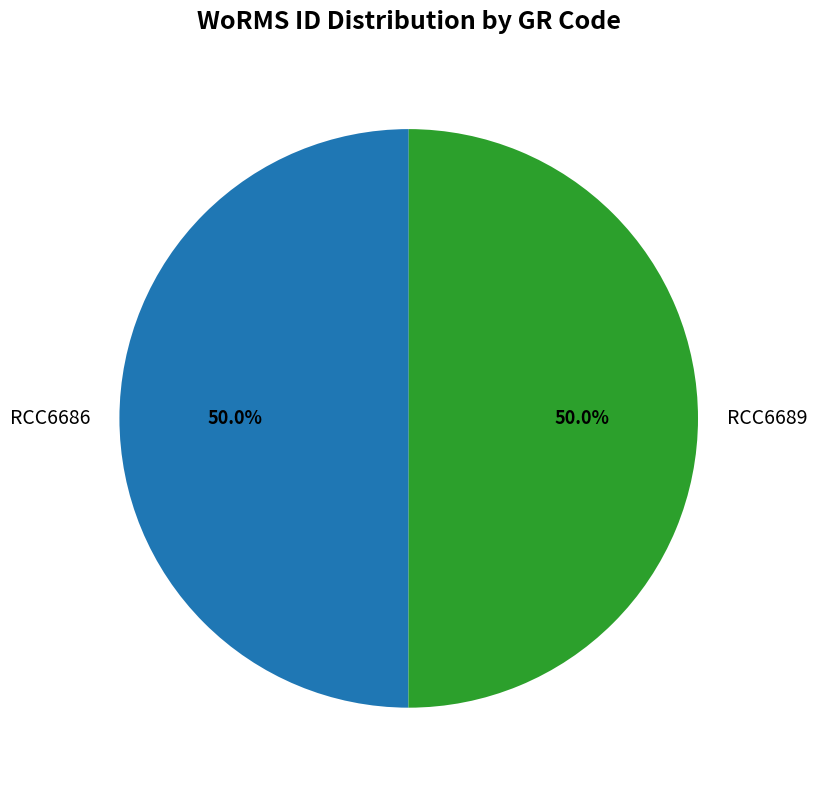

To the nearest percent, what is the combined percentage of RCC6689 and RCC6686?

100%